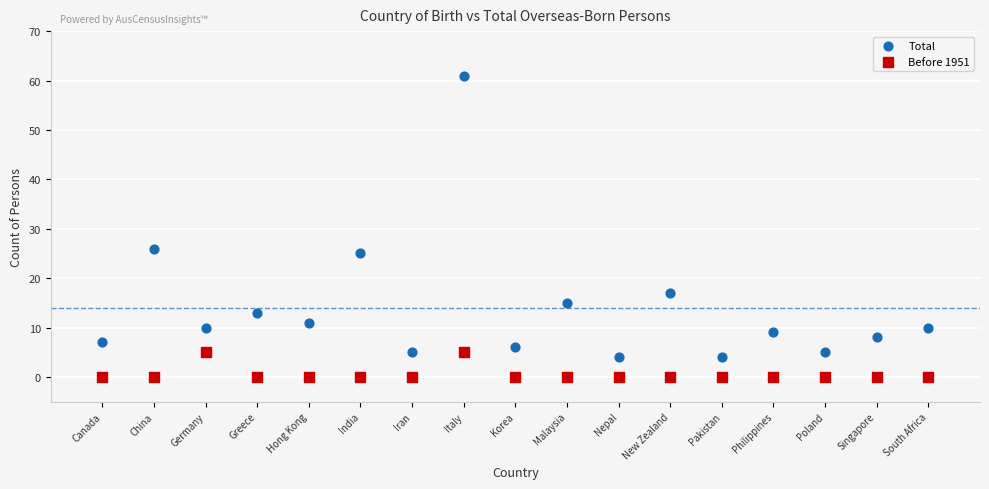

Across all data points, what is the range of Y values (max minus min)?

61